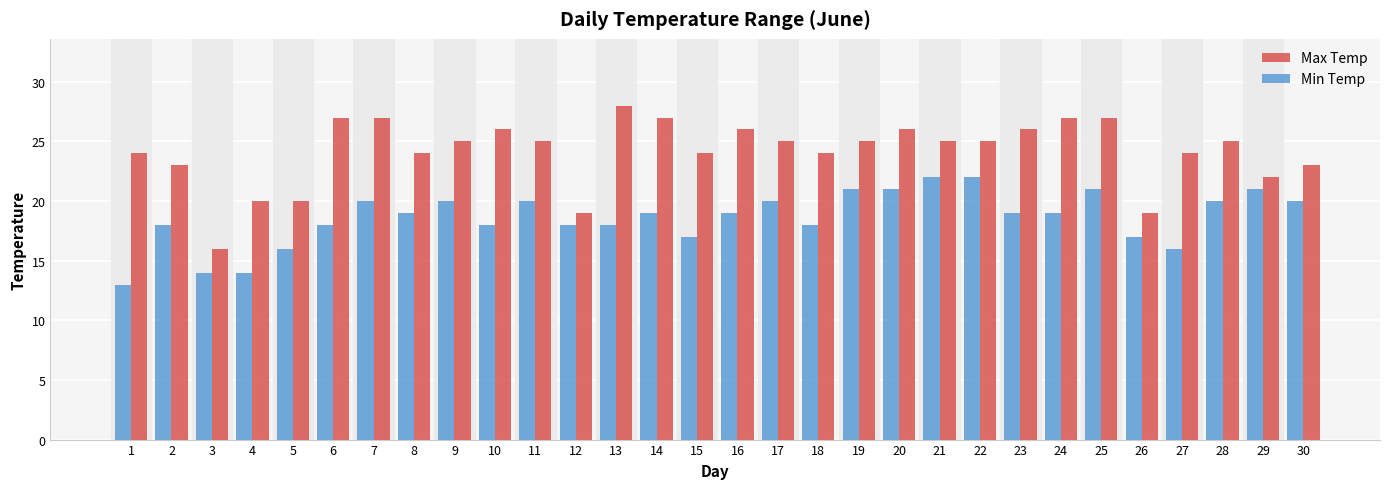

True or false: Min Temp has a value of 19 at 14.

True